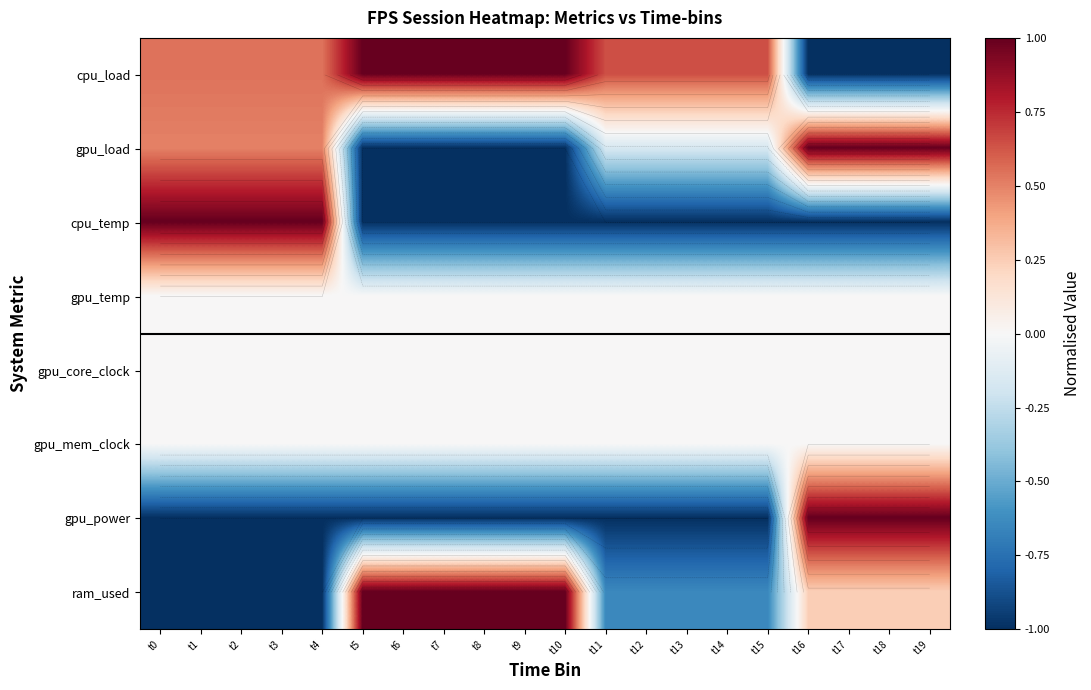

What is the spread (max minus min) of values at t15?

1.6